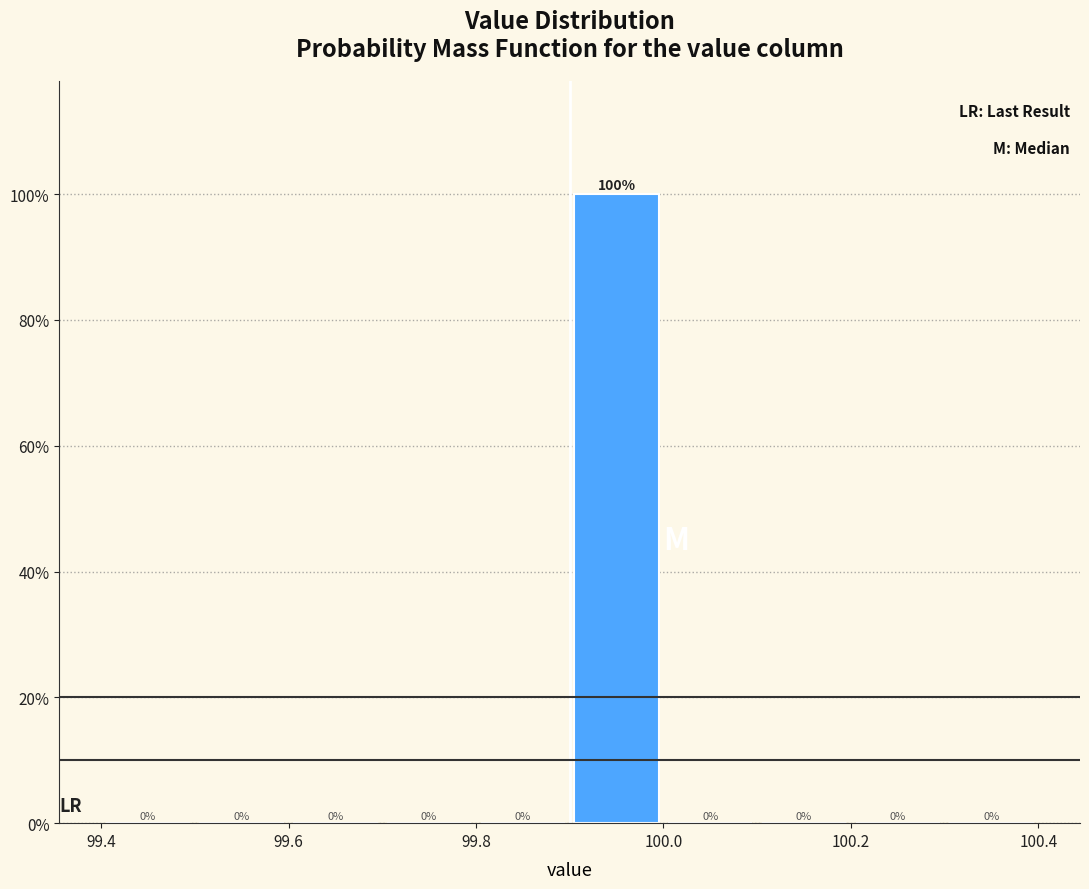

How tall is the bar that spans 99.9 to 100.0 on the x-axis?

100